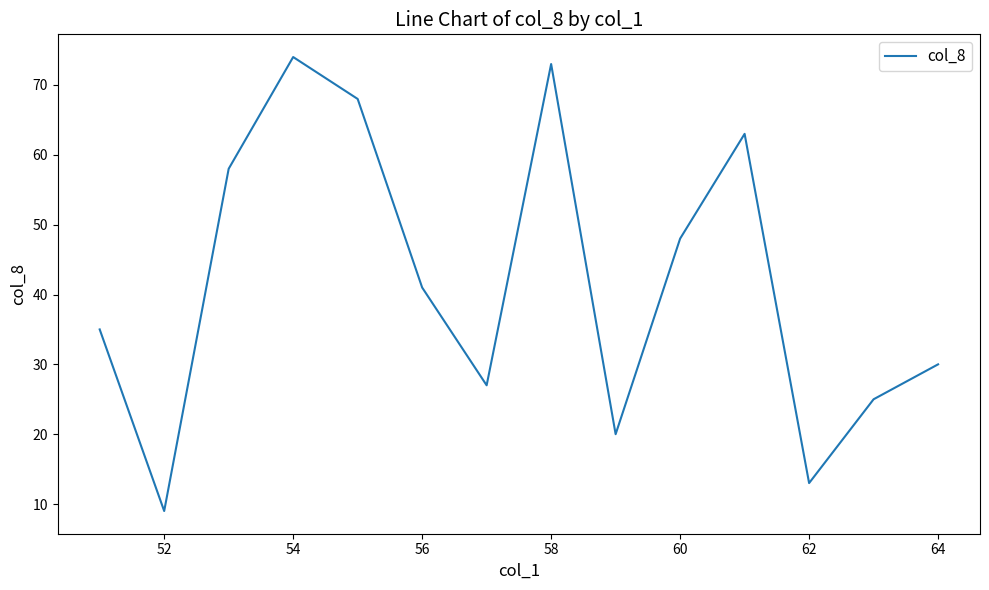

What is the greatest value displayed?

74